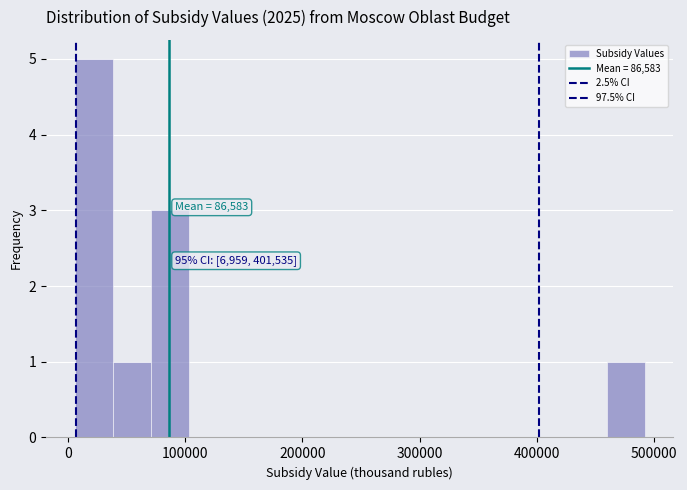

Around what value on the x-axis is the tallest bar? Give the approximate position of its centre, as read against the axis.

20000